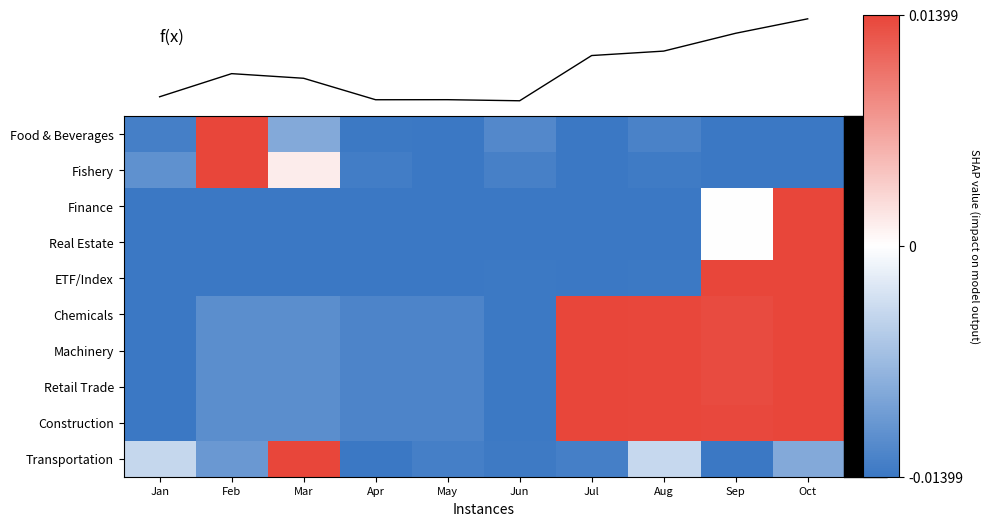

Which has a higher value, Sep or Jan?

Jan